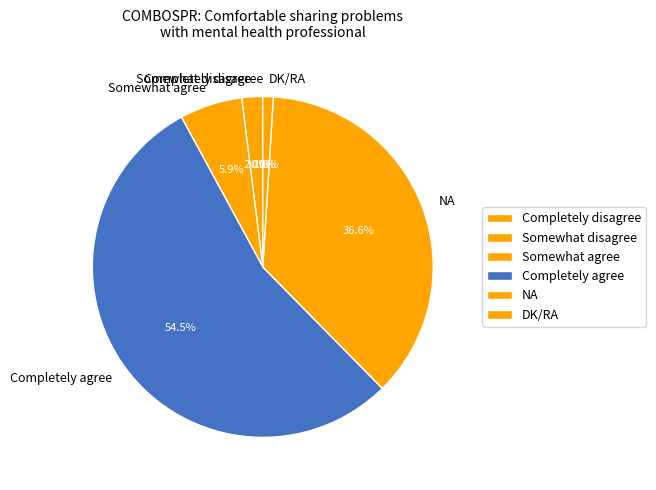

What portion of the pie excludes NA?

63.4%